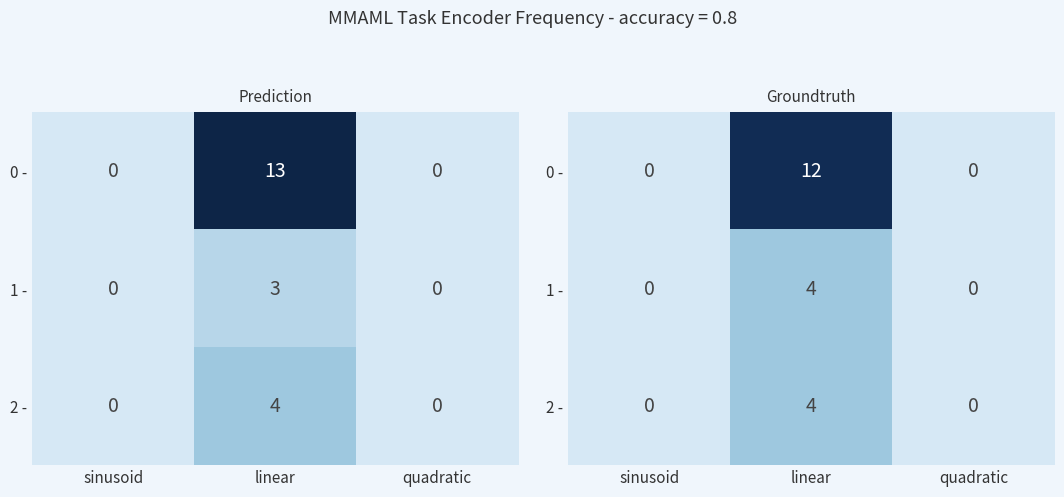

Where is 2 - nearest to the value 2?

sinusoid